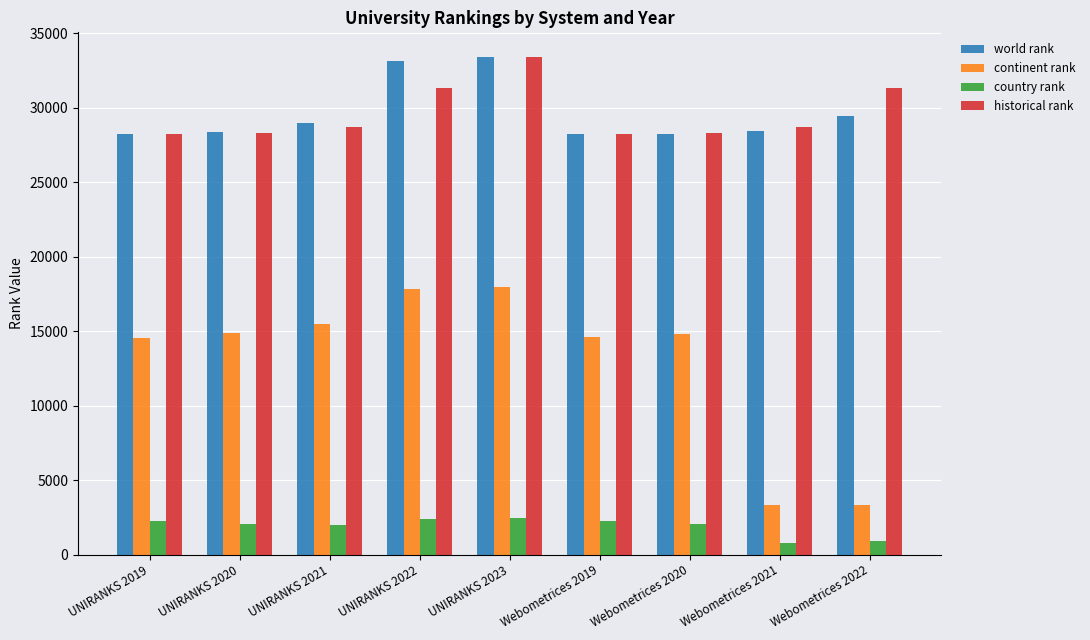

What is the highest value of the world rank series?

33400.0